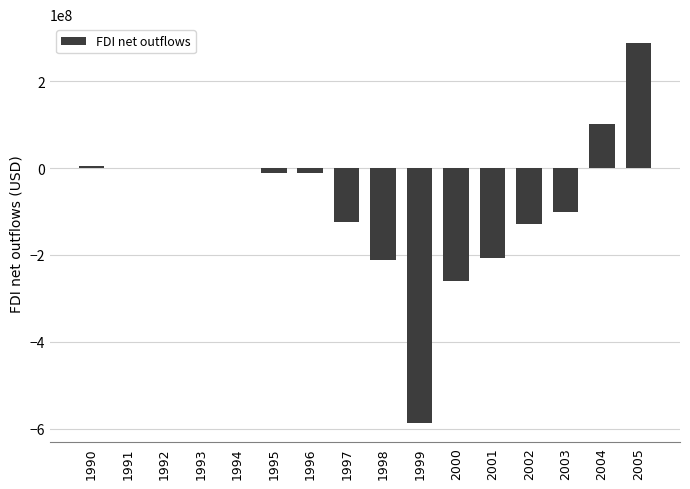

What is the sum of all values?

-1246313177.0